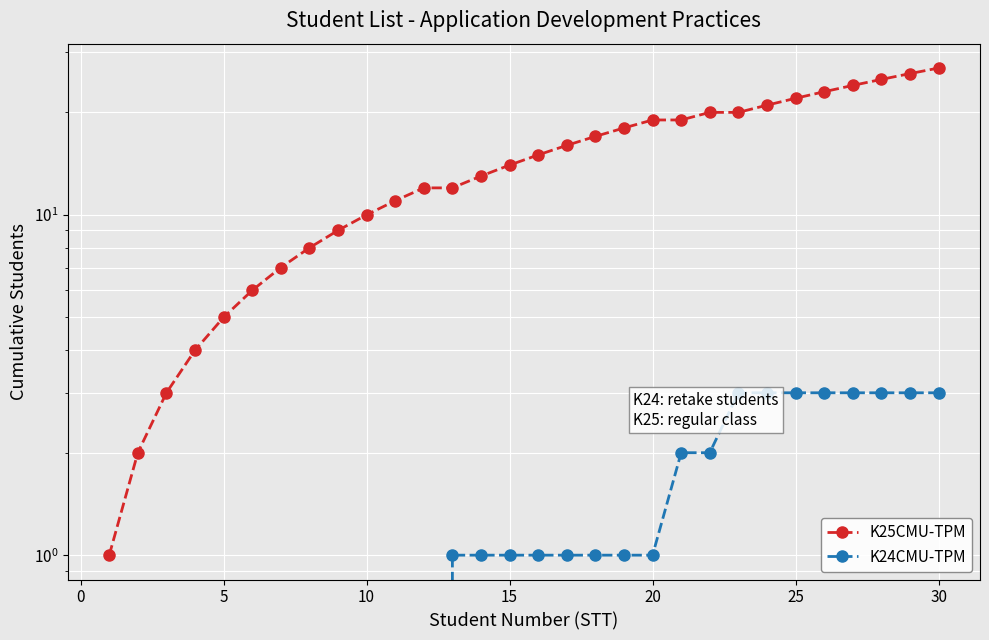

What is the difference between the second highest and second lowest values in the K24CMU-TPM series?

3